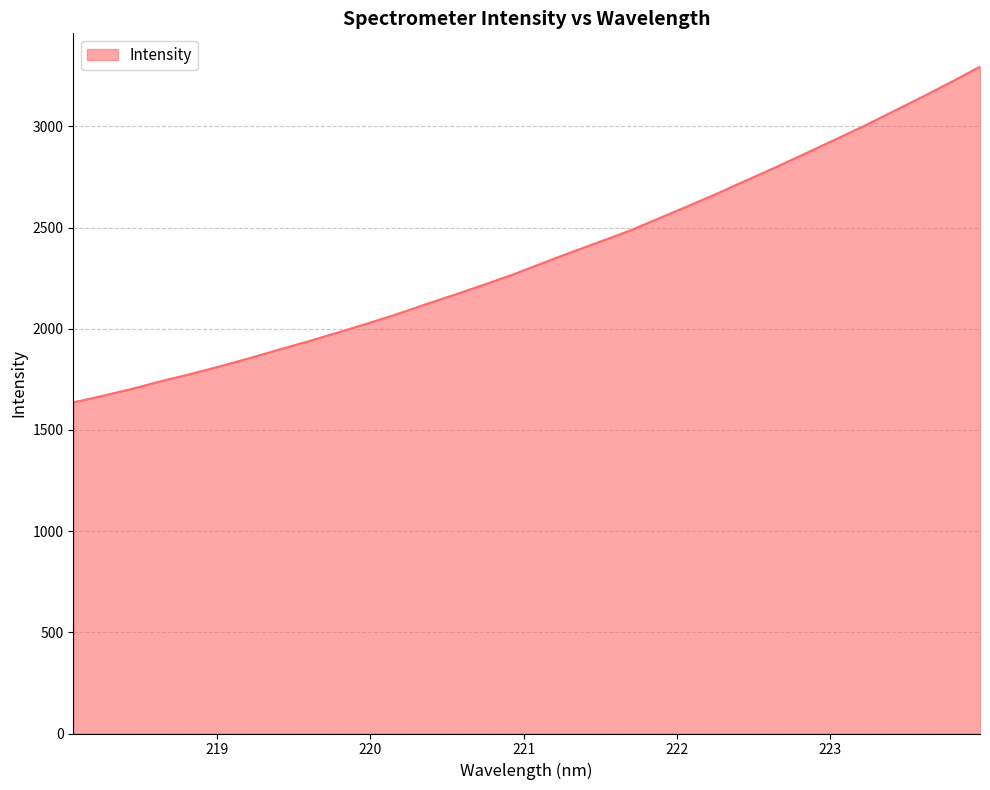

True or false: the data has more than 0 interior local peaks.

False